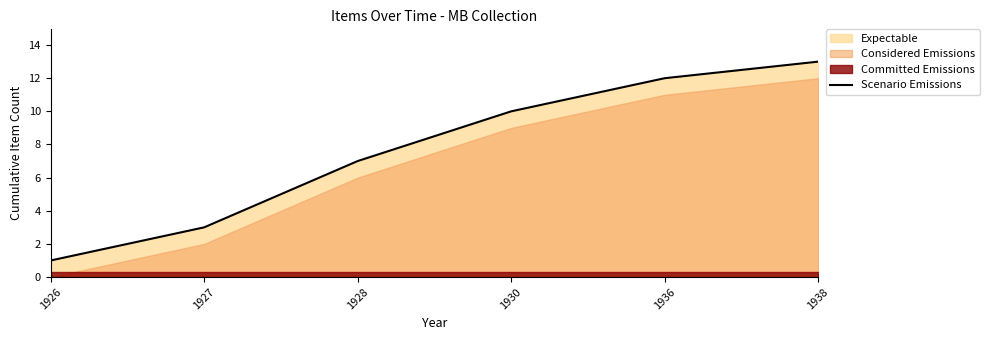

True or false: the data shows 7 at 1928.

True